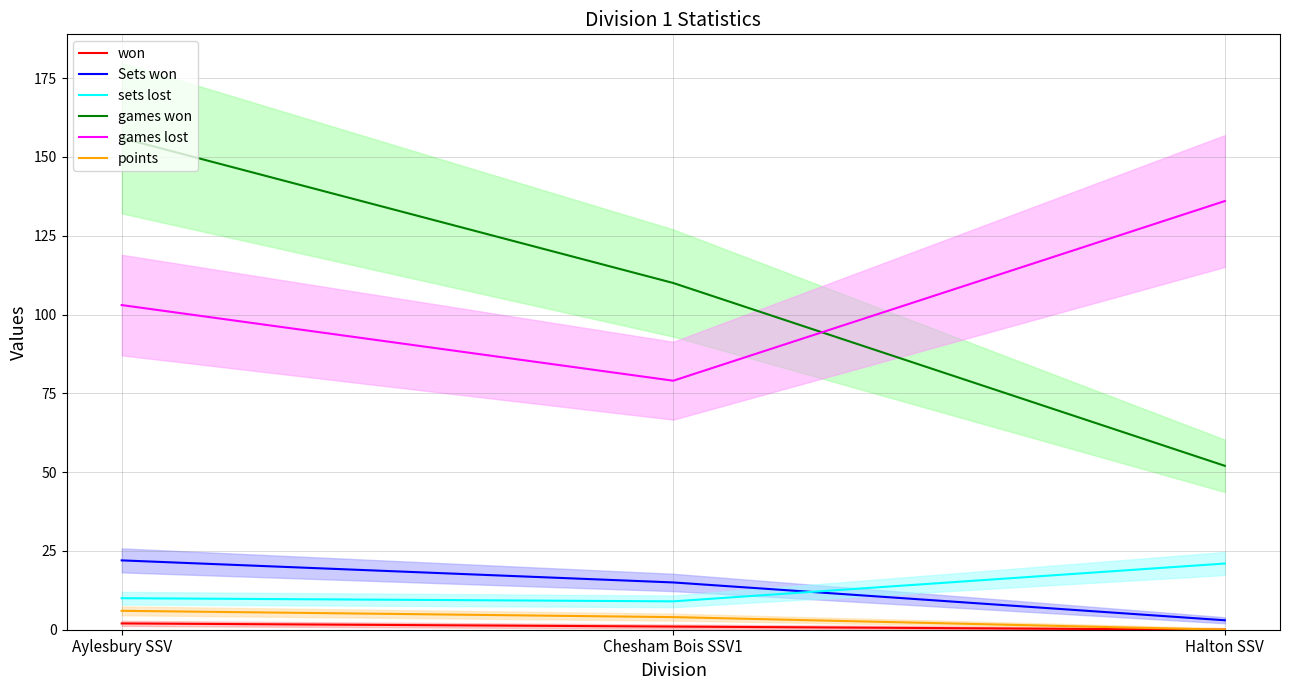

What is the label of the 3rd point from the left?

Halton SSV